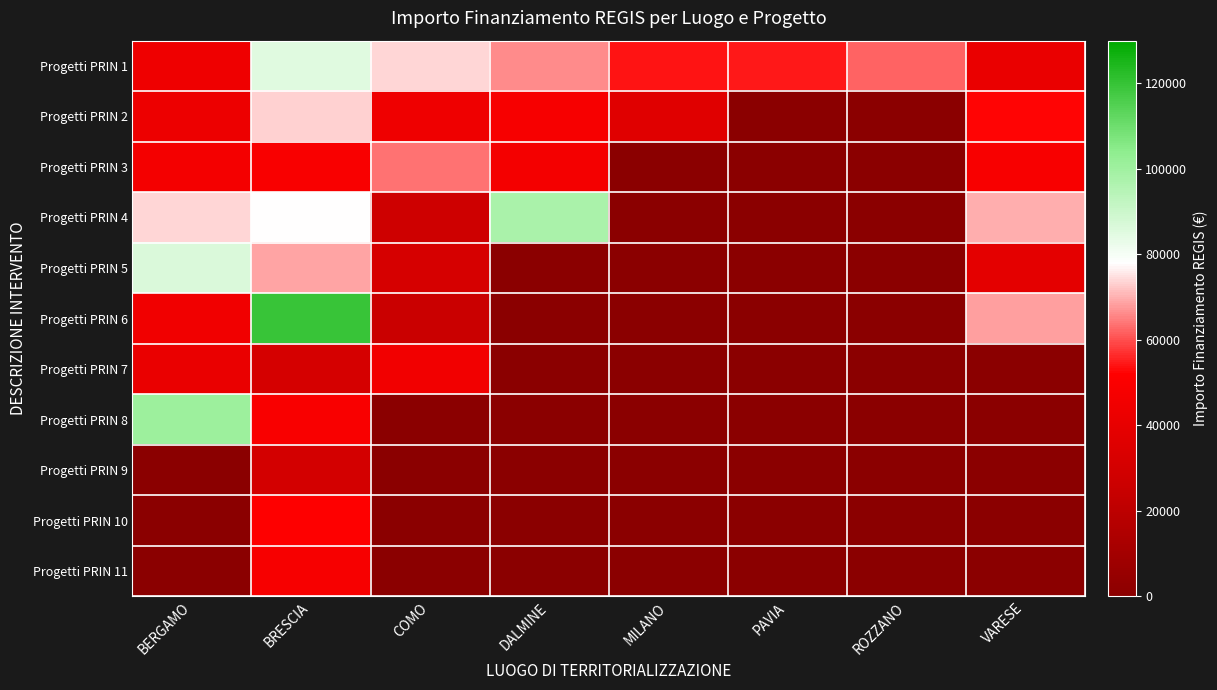

Reading left to right, list all the values displayed in this chart.

Progetti PRIN 1: BERGAMO=44080.6	BRESCIA=84977.9	COMO=73636.1	DALMINE=66393.6	MILANO=54144.9	PAVIA=54577.6	ROZZANO=62062.4	VARESE=41196.6
Progetti PRIN 2: BERGAMO=42816.5	BRESCIA=73250.1	COMO=44036.1	DALMINE=47794.5	MILANO=36123.8	PAVIA=0.0	ROZZANO=0.0	VARESE=52455.4
Progetti PRIN 3: BERGAMO=46312.5	BRESCIA=48776.3	COMO=63747.5	DALMINE=46386.6	MILANO=0.0	PAVIA=0.0	ROZZANO=0.0	VARESE=48646.7
Progetti PRIN 4: BERGAMO=73886.6	BRESCIA=77926.5	COMO=27342.9	DALMINE=97812.0	MILANO=0.0	PAVIA=0.0	ROZZANO=0.0	VARESE=70077.9
Progetti PRIN 5: BERGAMO=86371.0	BRESCIA=68925.6	COMO=30978.2	DALMINE=0.0	MILANO=0.0	PAVIA=0.0	ROZZANO=0.0	VARESE=38513.5
Progetti PRIN 6: BERGAMO=44978.7	BRESCIA=119783.4	COMO=25842.4	DALMINE=0.0	MILANO=0.0	PAVIA=0.0	ROZZANO=0.0	VARESE=68180.1
Progetti PRIN 7: BERGAMO=41496.0	BRESCIA=30558.8	COMO=45553.7	DALMINE=0.0	MILANO=0.0	PAVIA=0.0	ROZZANO=0.0	VARESE=0.0
Progetti PRIN 8: BERGAMO=100847.1	BRESCIA=48957.9	COMO=0.0	DALMINE=0.0	MILANO=0.0	PAVIA=0.0	ROZZANO=0.0	VARESE=0.0
Progetti PRIN 9: BERGAMO=0.0	BRESCIA=29640.7	COMO=0.0	DALMINE=0.0	MILANO=0.0	PAVIA=0.0	ROZZANO=0.0	VARESE=0.0
Progetti PRIN 10: BERGAMO=0.0	BRESCIA=51504.7	COMO=0.0	DALMINE=0.0	MILANO=0.0	PAVIA=0.0	ROZZANO=0.0	VARESE=0.0
Progetti PRIN 11: BERGAMO=0.0	BRESCIA=48200.6	COMO=0.0	DALMINE=0.0	MILANO=0.0	PAVIA=0.0	ROZZANO=0.0	VARESE=0.0